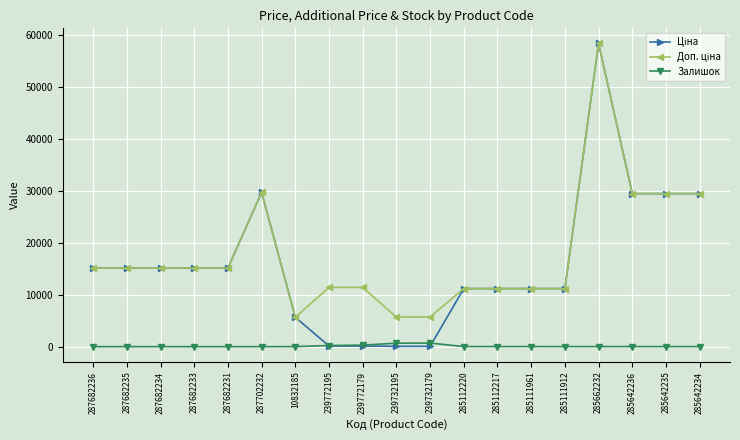

Is it true that Залишок equals 15.0 at 285111912?

True